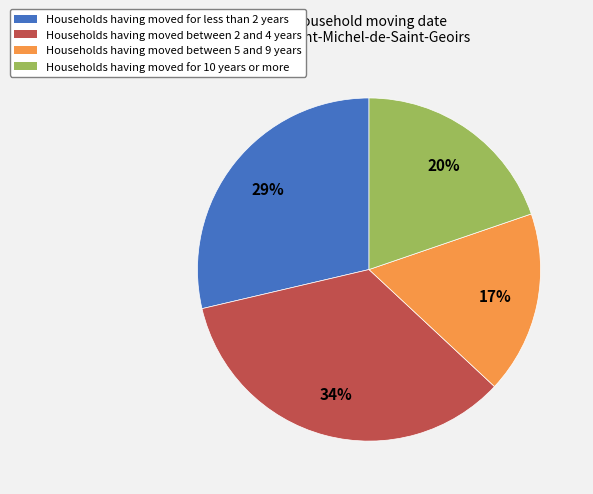

To the nearest percent, what is the difference between the largest and smallest slice percentages?

17%